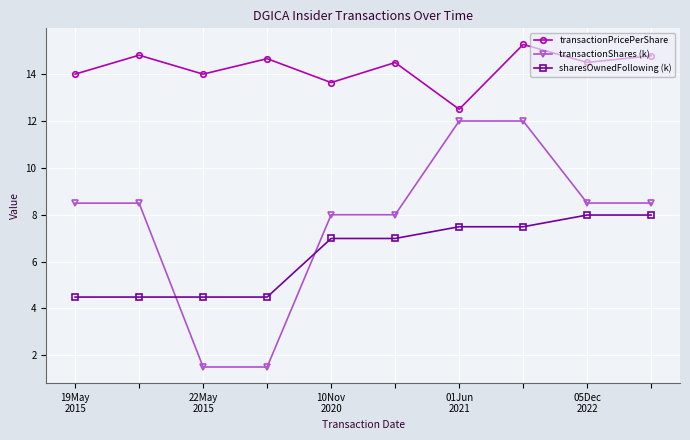

Which series has the widest spread of values?

transactionShares (k)